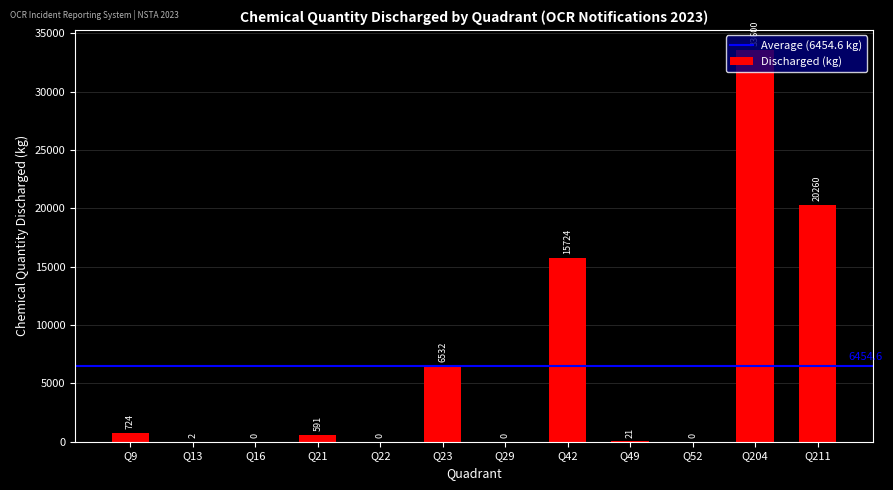

What is the greatest value displayed?

33600.0